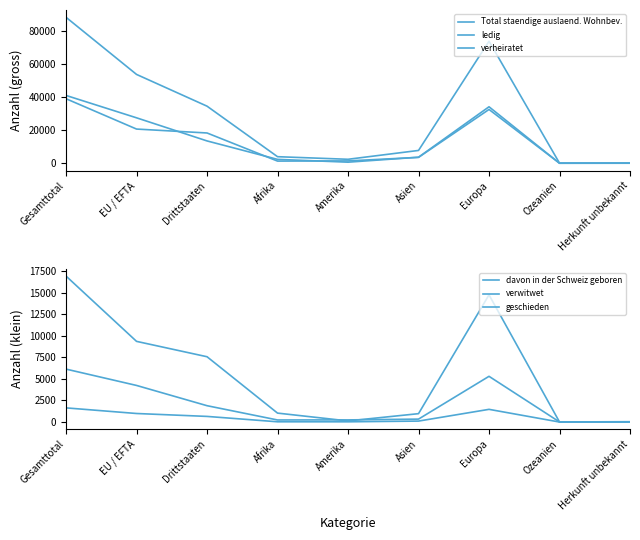

How many values in the verheiratet series are below 3592?

4